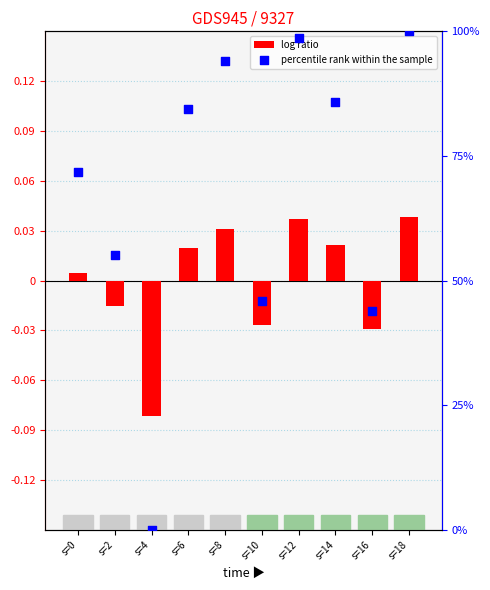

Which series has the largest total across all categories?

percentile rank within the sample